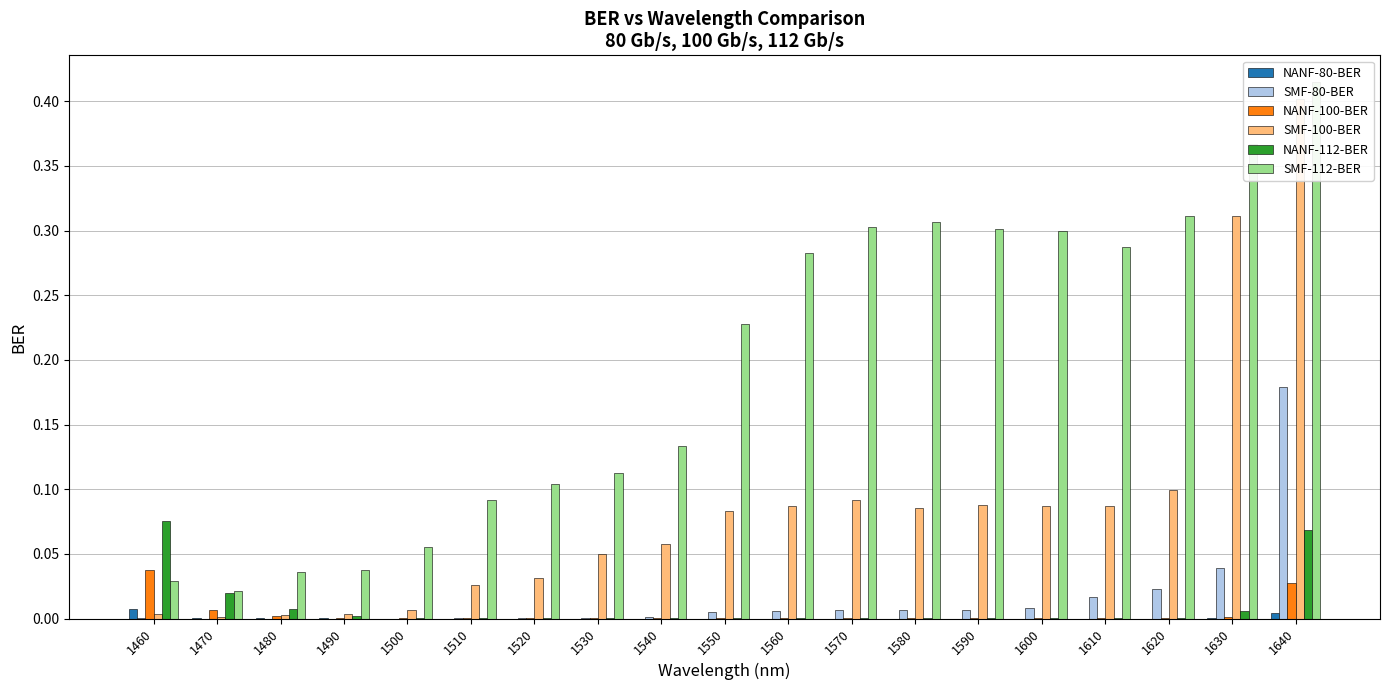

List the series in order of their peak value, highest first.

SMF-112-BER, SMF-100-BER, SMF-80-BER, NANF-112-BER, NANF-100-BER, NANF-80-BER